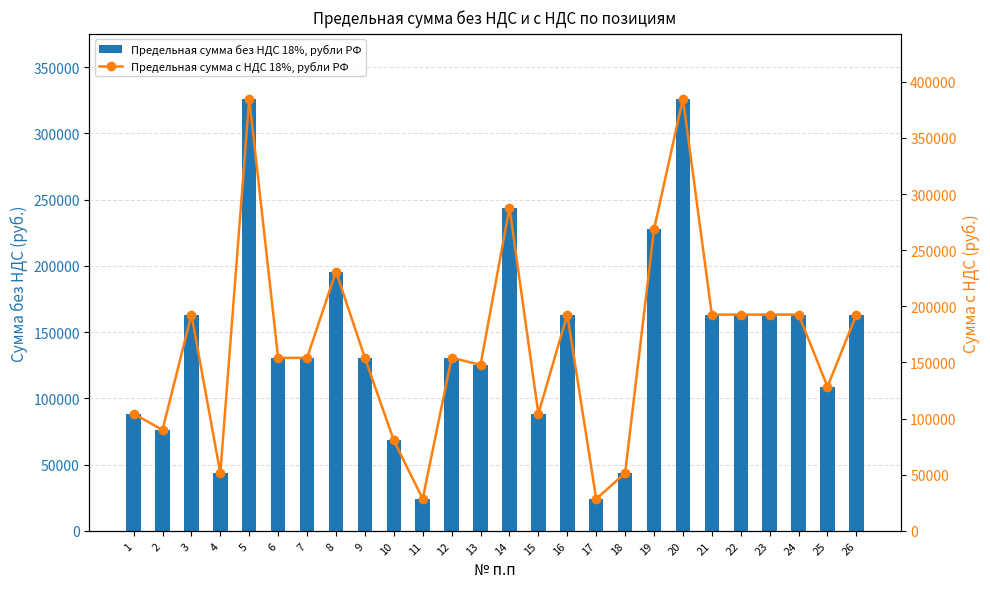

List the labels in order of Предельная сумма с НДС 18%, рубли РФ value, largest first.

5, 20, 14, 19, 8, 3, 16, 21, 22, 23, 24, 26, 12, 7, 9, 6, 13, 25, 1, 15, 2, 10, 4, 18, 11, 17